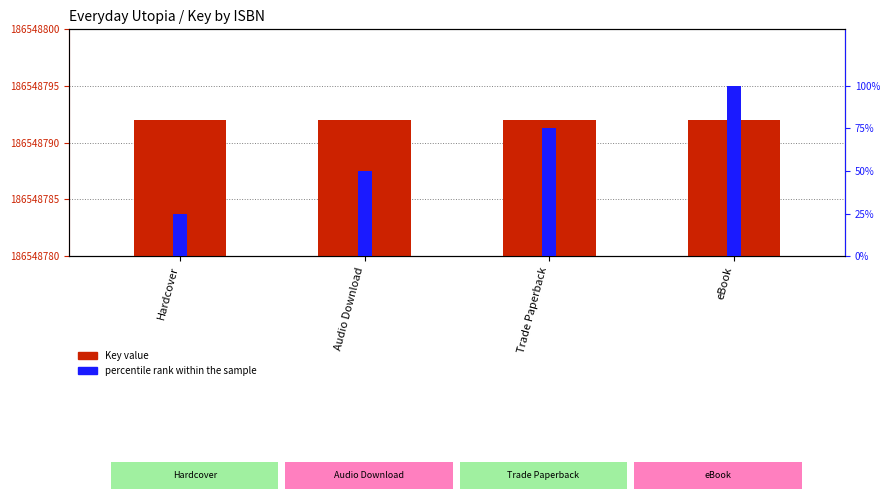

Reading left to right, what are all the values shown in this chart?

Key value: 12	12	12	12
percentile rank within the sample: 25	50	75	100